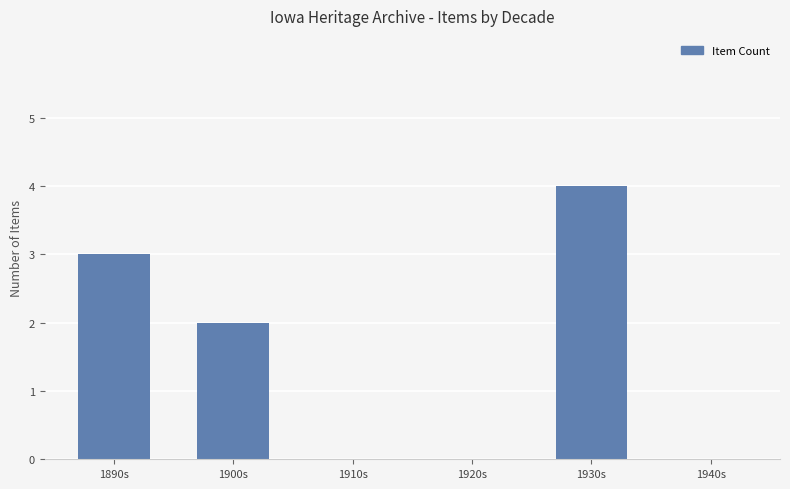

True or false: the data shows -2 at 1910s.

False